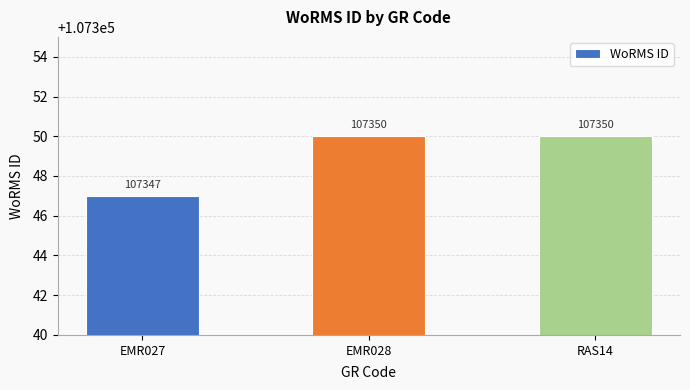

Reading left to right, list all the values displayed in this chart.

EMR027=107347	EMR028=107350	RAS14=107350